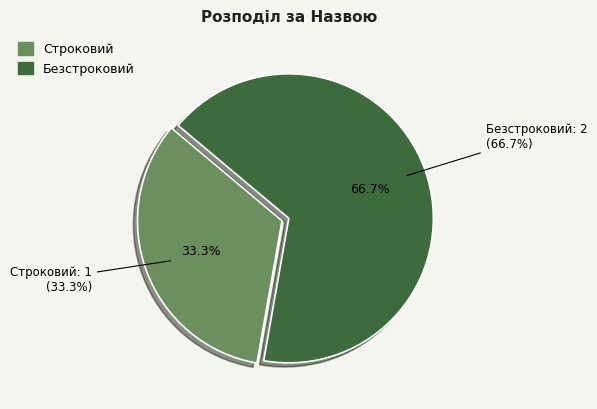

Is it true that Строковий is 42% of the pie?

False